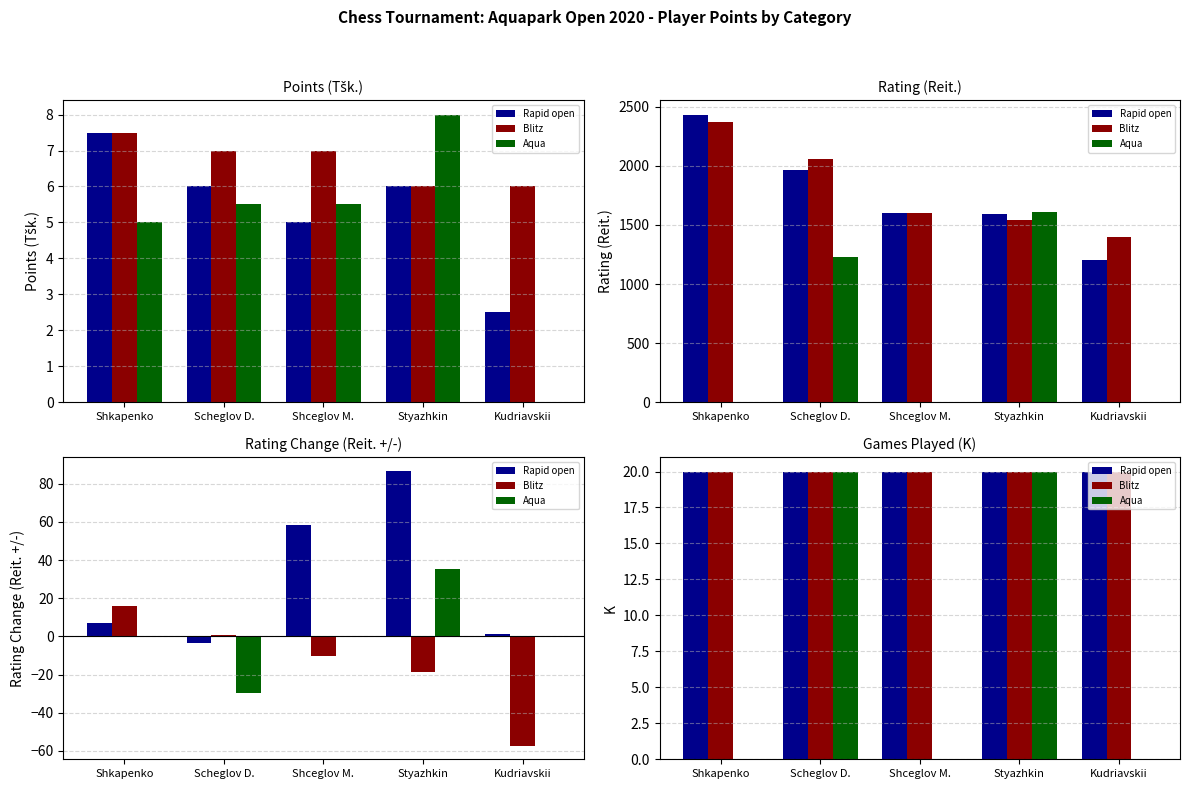

What is the label of the 3rd bar from the left?

Shceglov M.